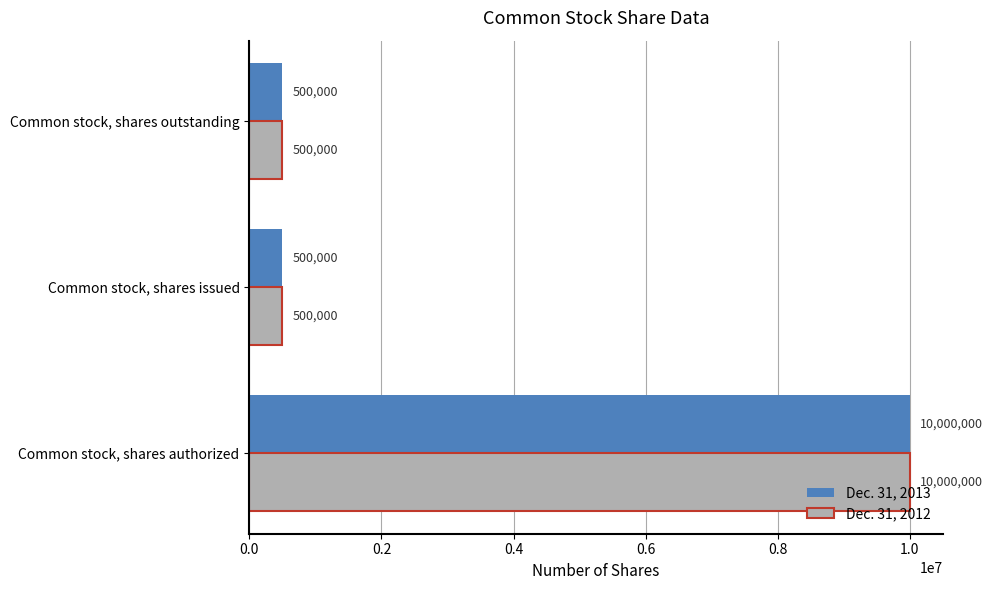

At how many categories does at least one series exceed 6399942?

1